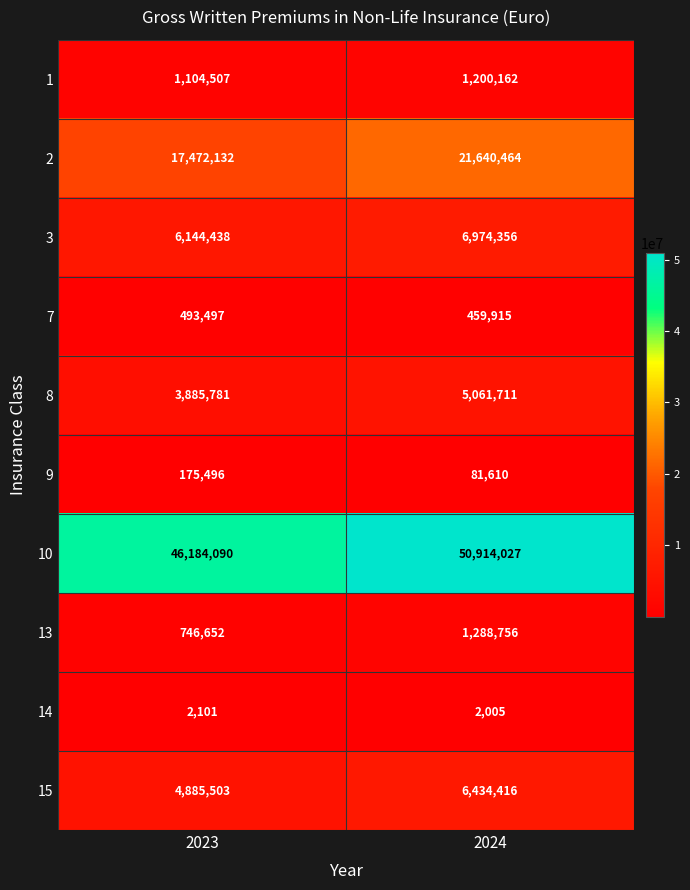

What is the lowest value of the 14 series?

2005